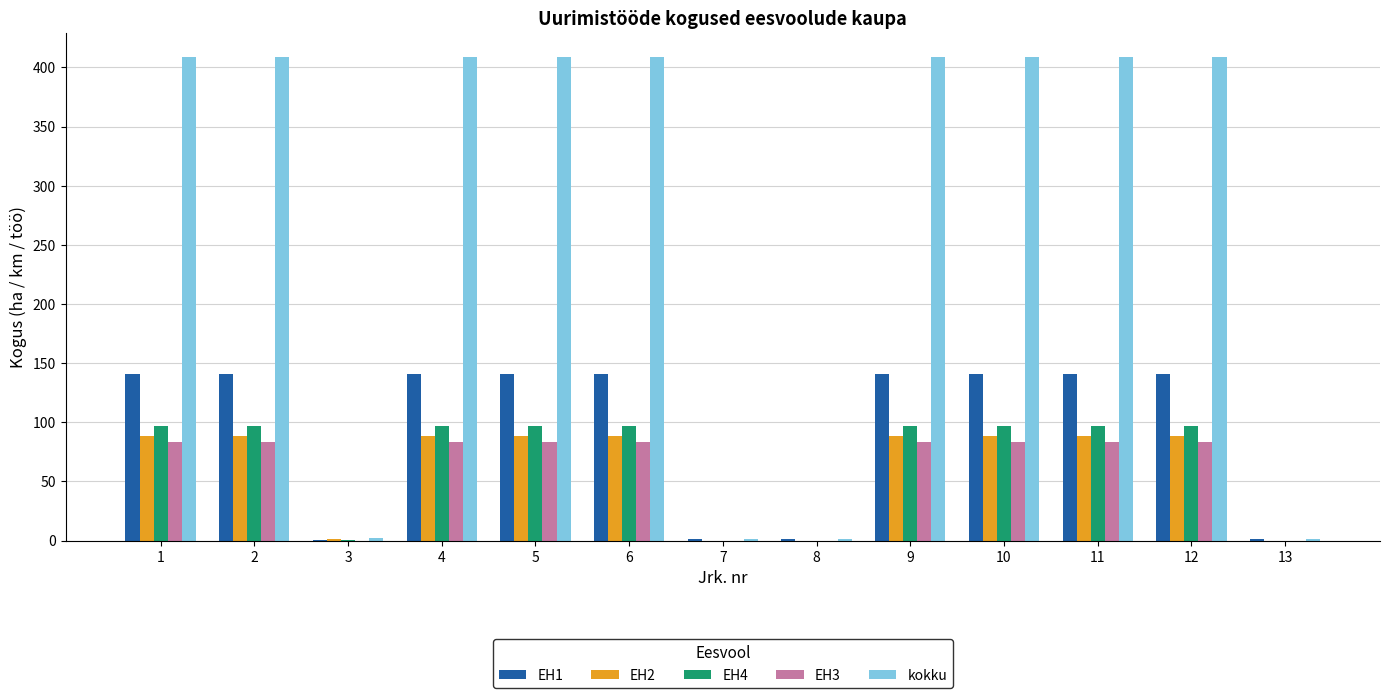

What is the total value across all series at 12?

817.4